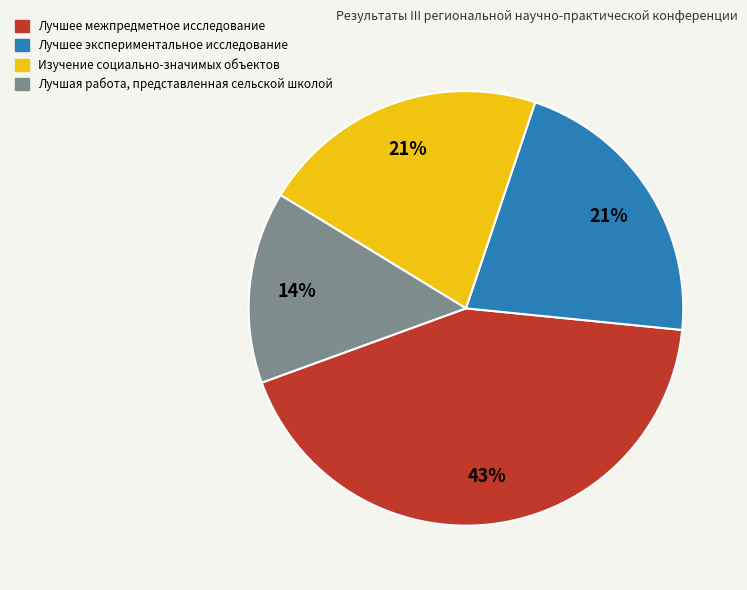

To the nearest percent, what is the average slice percentage?

25%